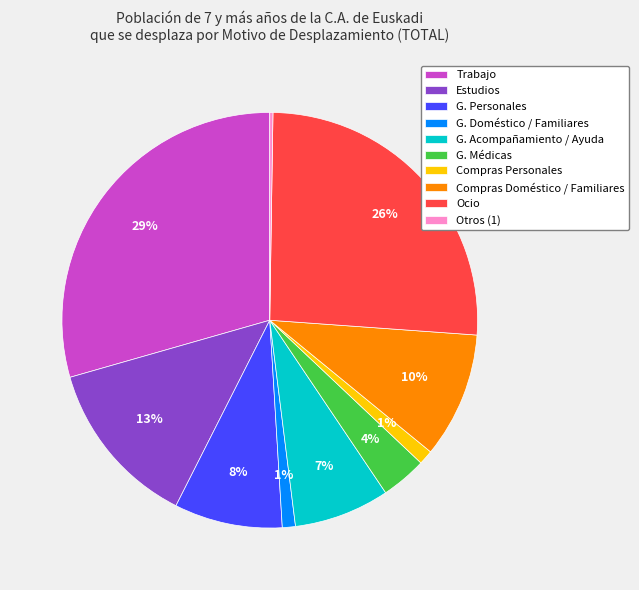

What is the largest slice in the pie chart?

Trabajo